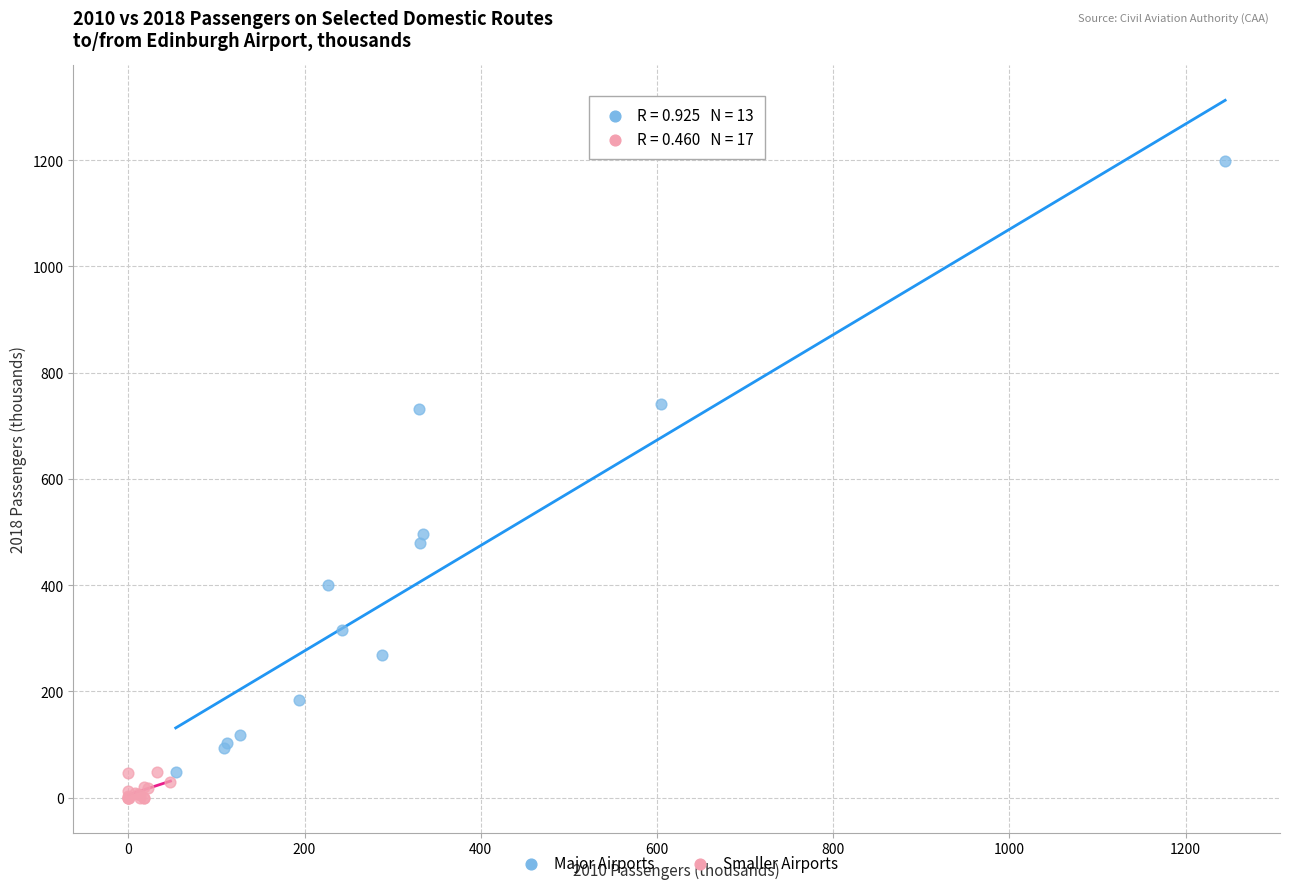

Which series has the largest Y range (max minus min)?

Major Airports